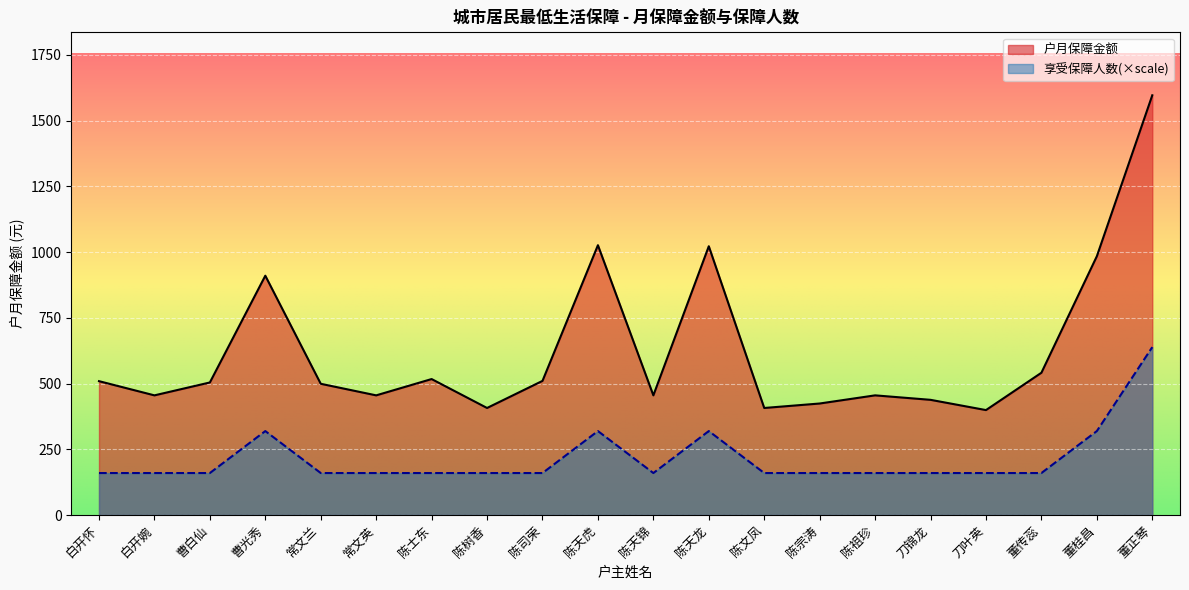

At which category is the sum across all series the highest?

董正琴